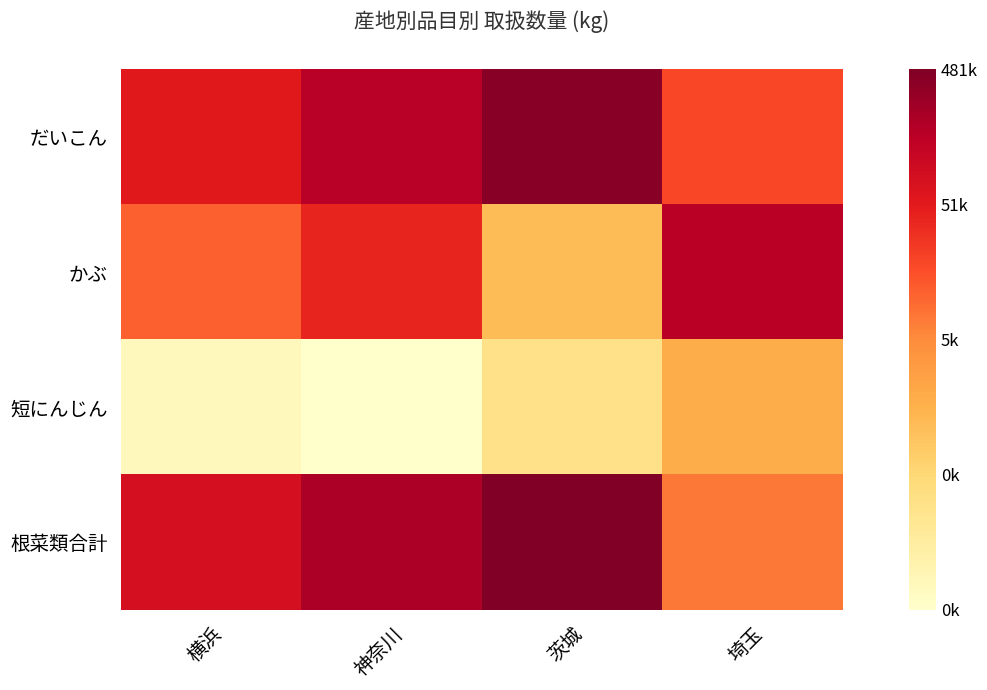

What is the total value across all series at 神奈川?

38.9